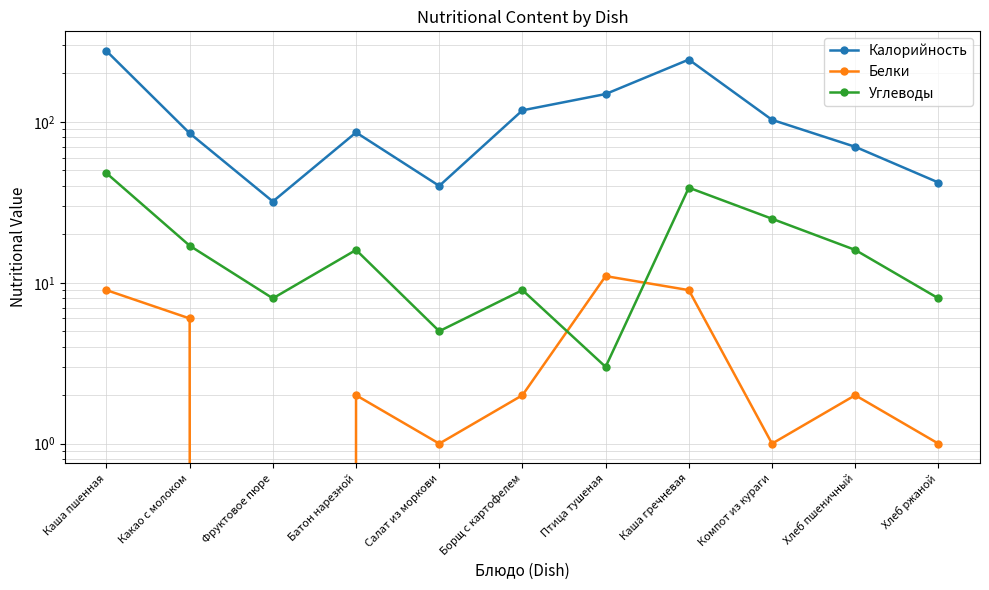

What is the difference between the Углеводы values at Птица тушеная and Каша гречневая?

36